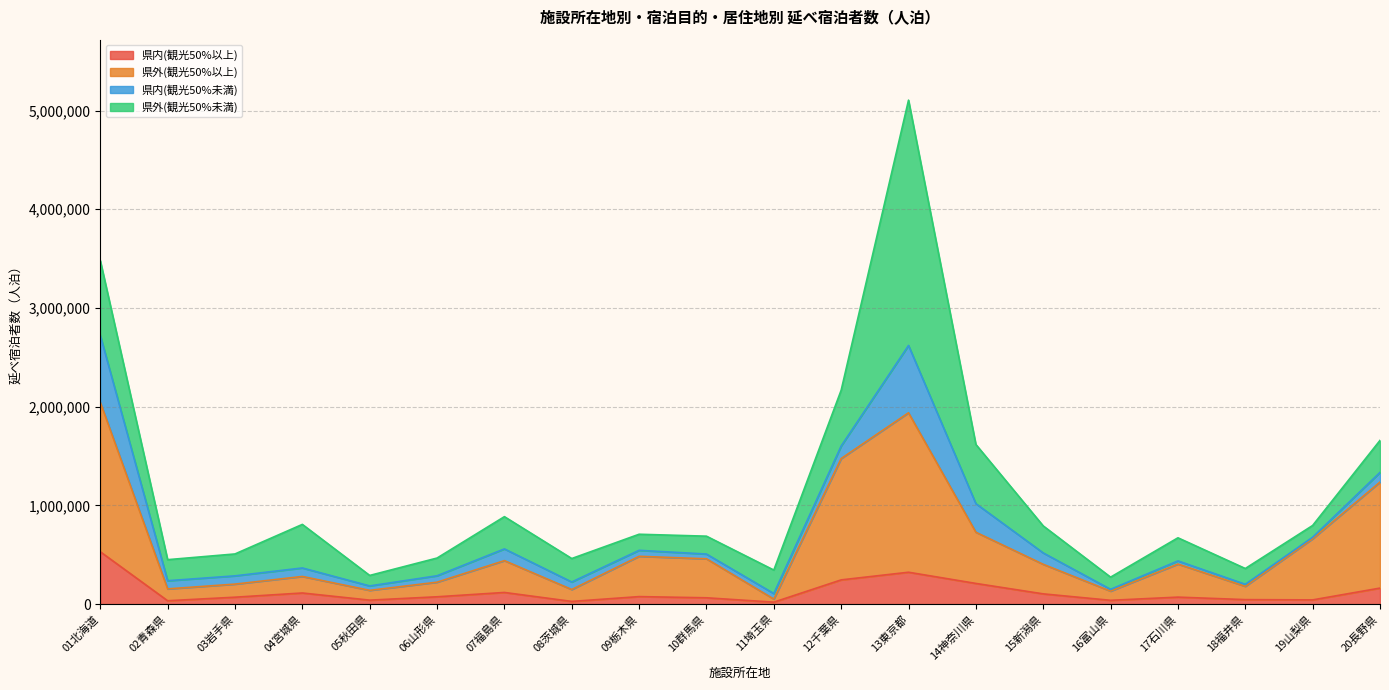

How many values in the 県内(観光50%以上) series are below 74120?

10